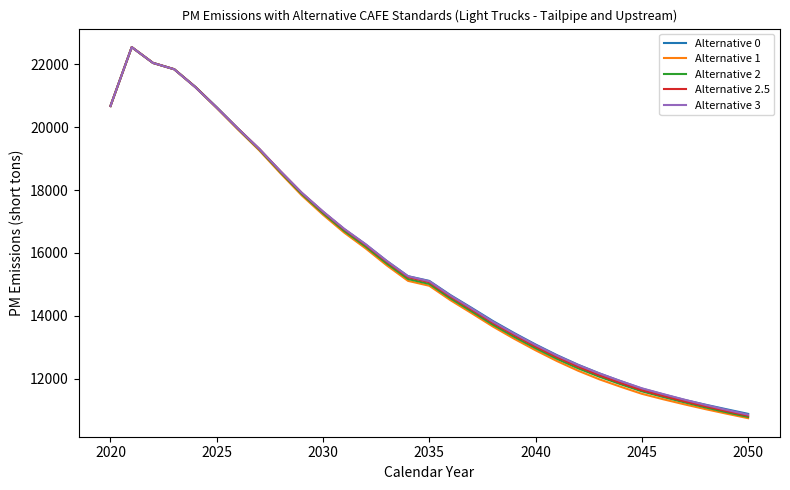

What is the minimum value for Alternative 2.5?

10817.5